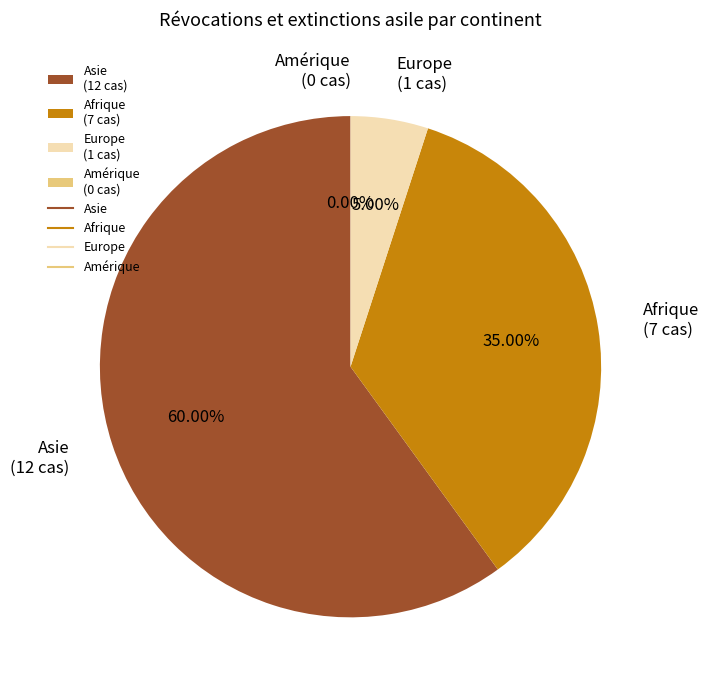

To the nearest percent, what is the combined percentage of Asie and Afrique?

95%